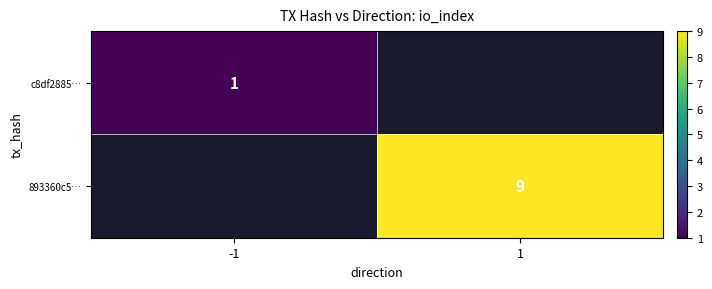

True or false: 893360c5… has a value of 9 at 1.

True